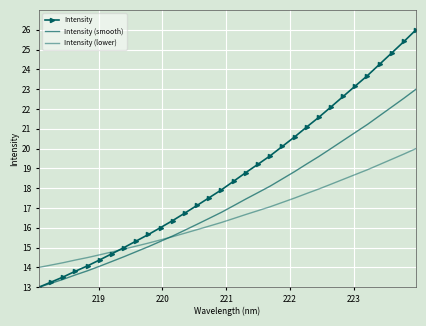

What is the average value of the Intensity series?

18.6